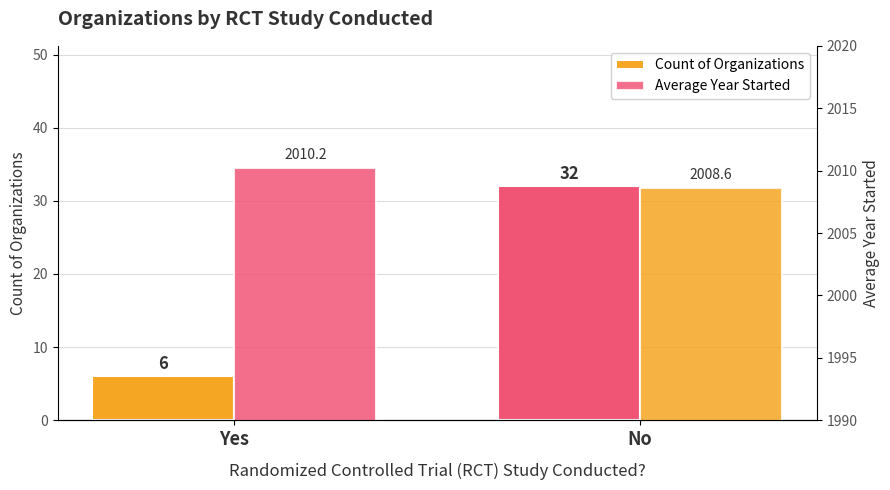

Where is Average Year Started nearest to the value 2009?

No